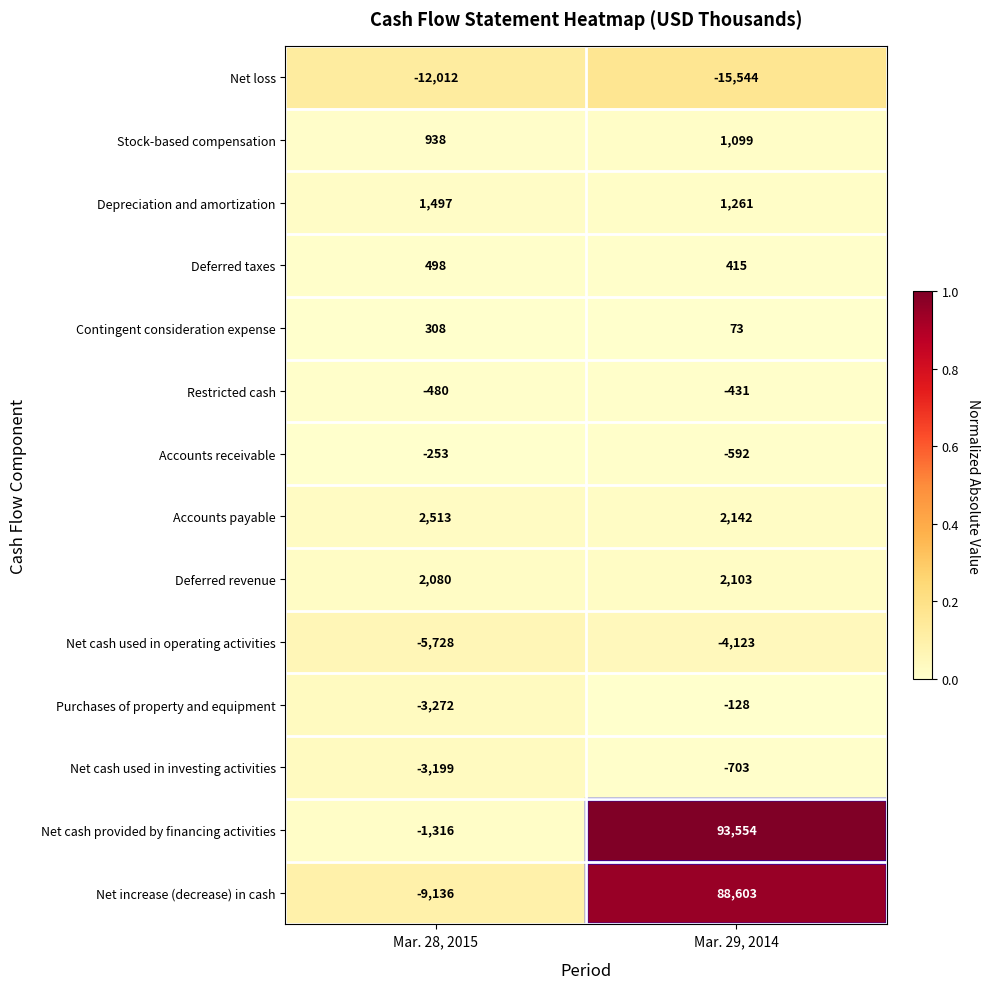

How many data points does each series have?

2